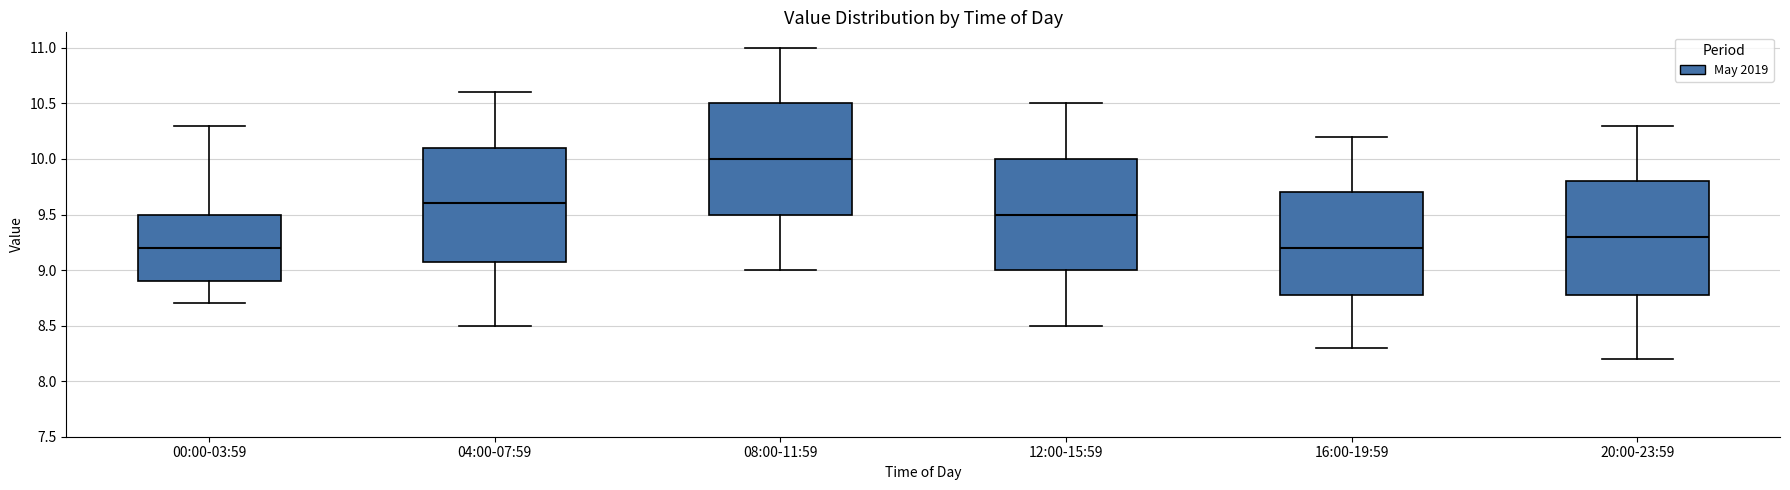

Where does the lower whisker of the box for 00:00-03:59 end on the y-axis? The values are not printed on the chart, so give them approximately, as read against the axis.

8.7